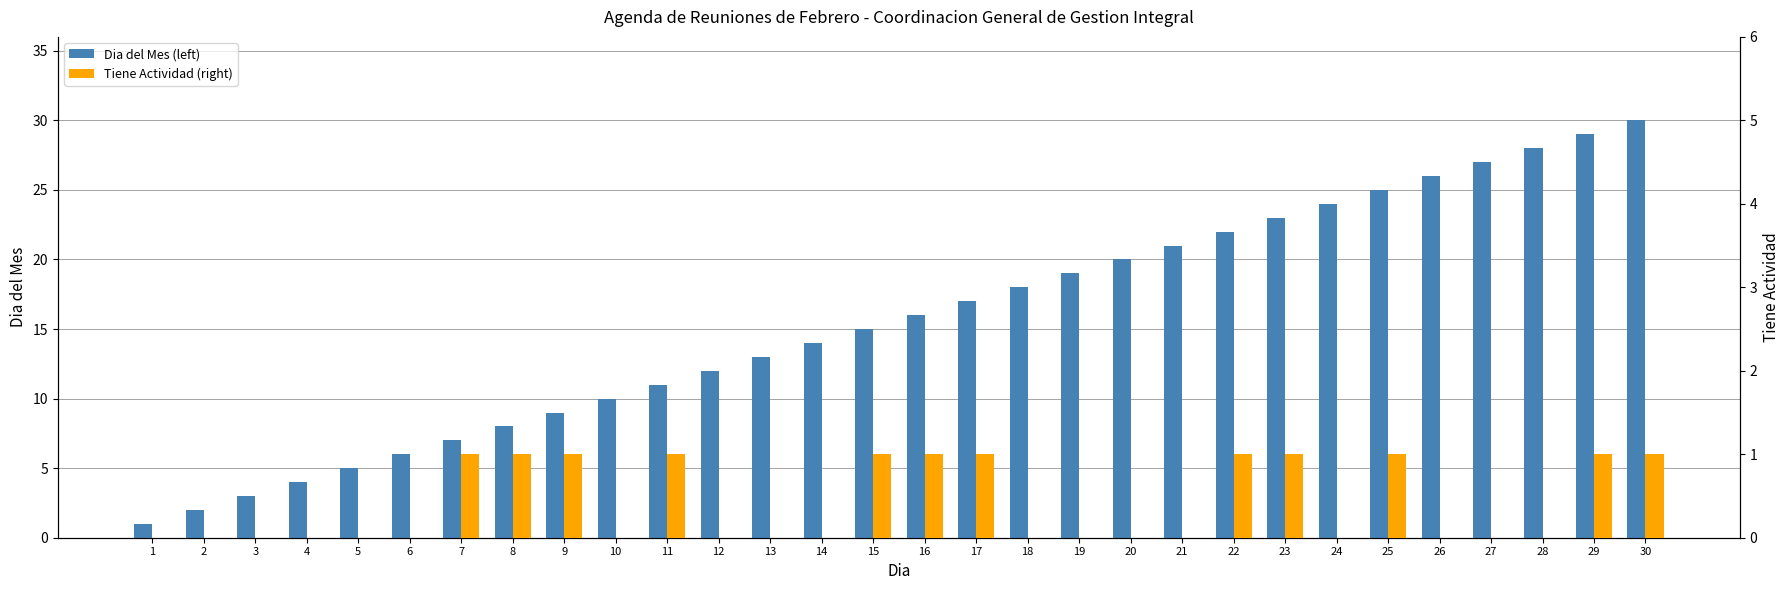

The value of Dia del Mes (left) at 1 is 1. True or false?

True